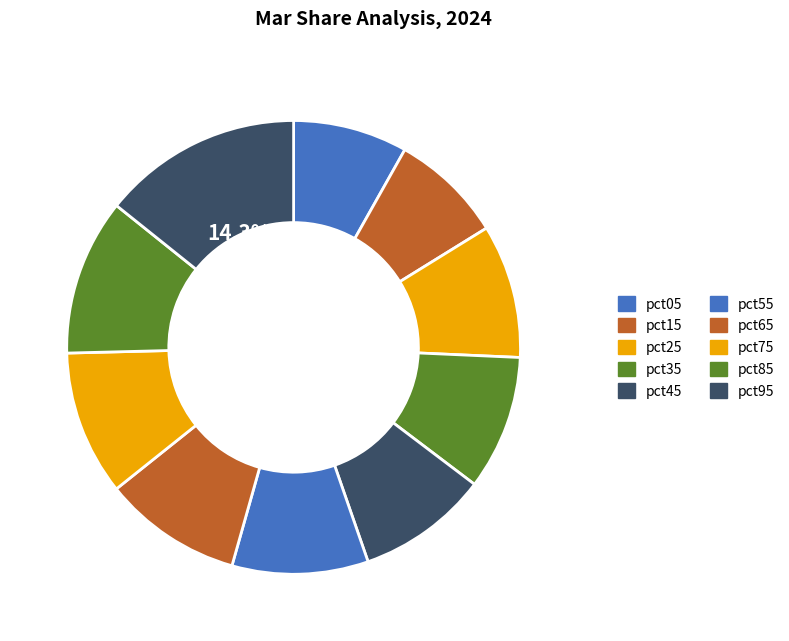

To the nearest percent, what portion does pct05 represent?

8%